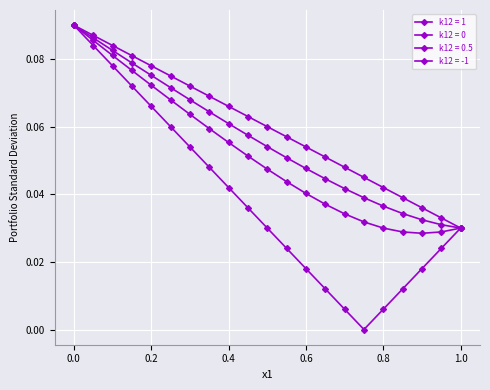

How many distinct data groups are displayed?

4